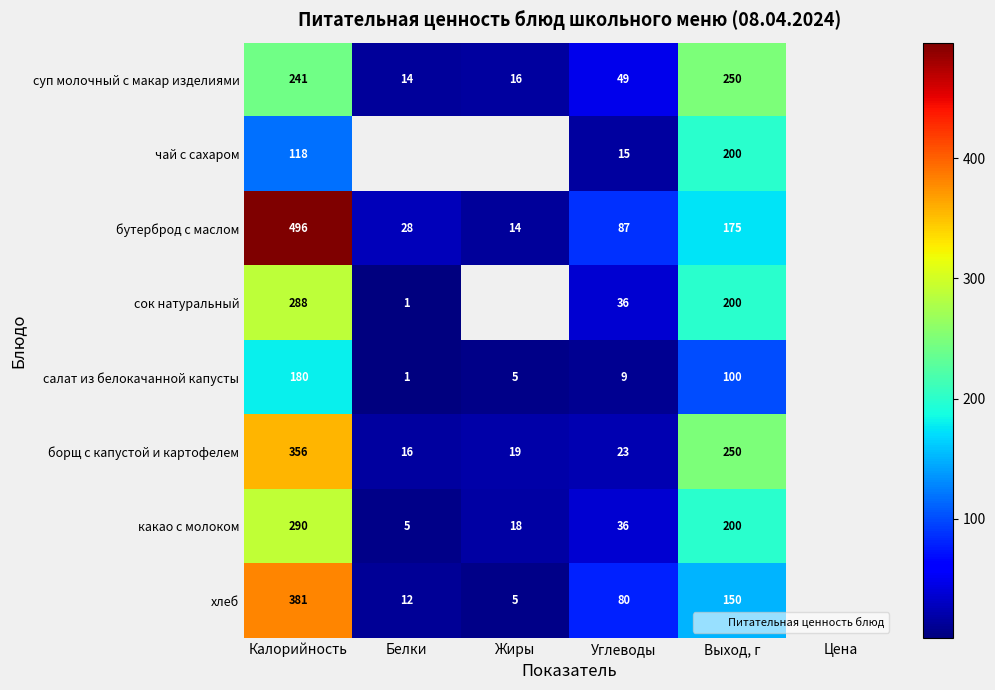

Where is какао с молоком nearest to the value 147?

Выход, г